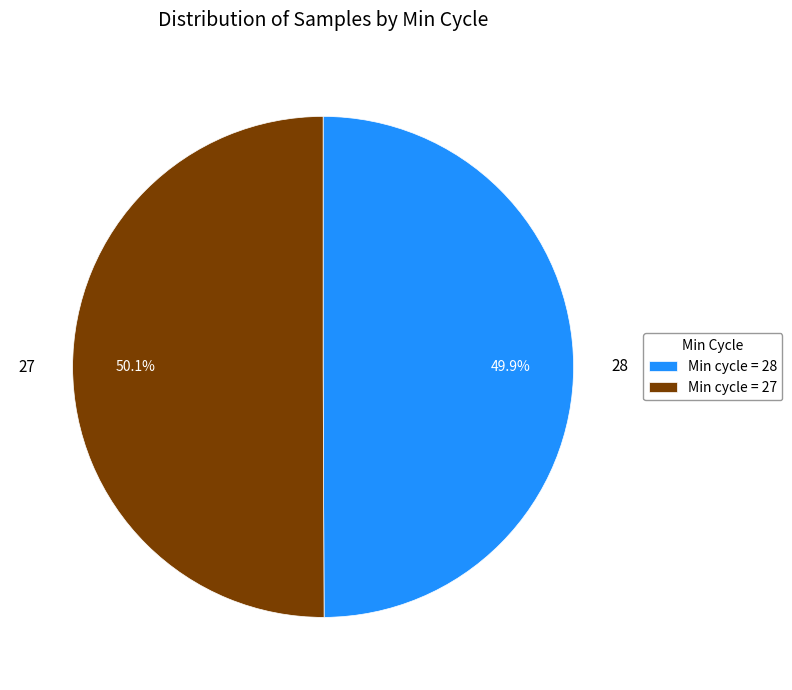

Is there a majority slice in this chart?

Yes